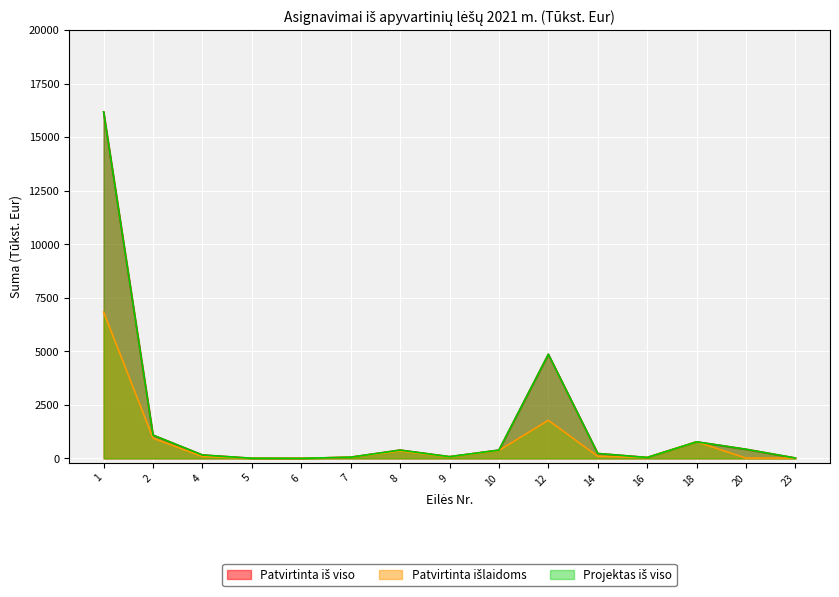

What is the highest value of the Patvirtinta iš viso series?

16179.2